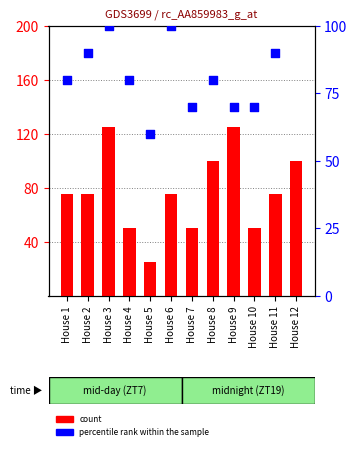

Which series reaches the minimum Y coordinate?

count